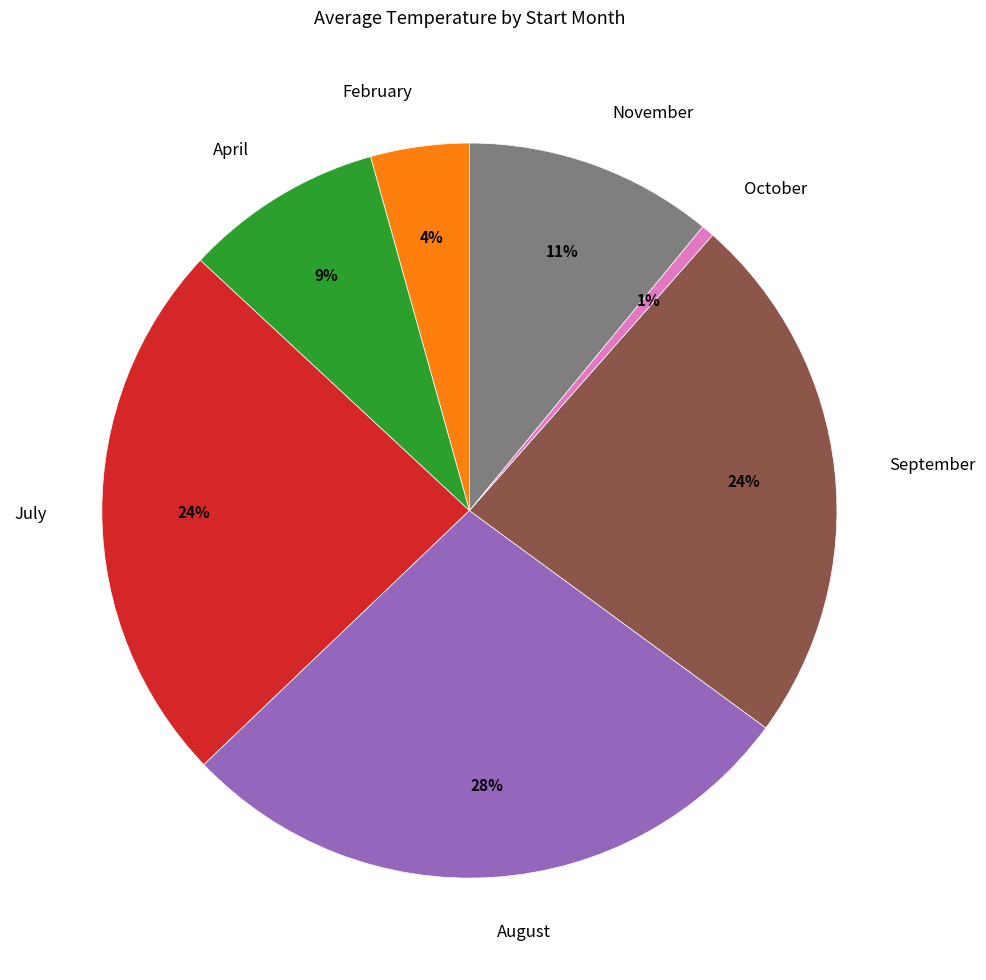

What is the largest slice in the pie chart?

August